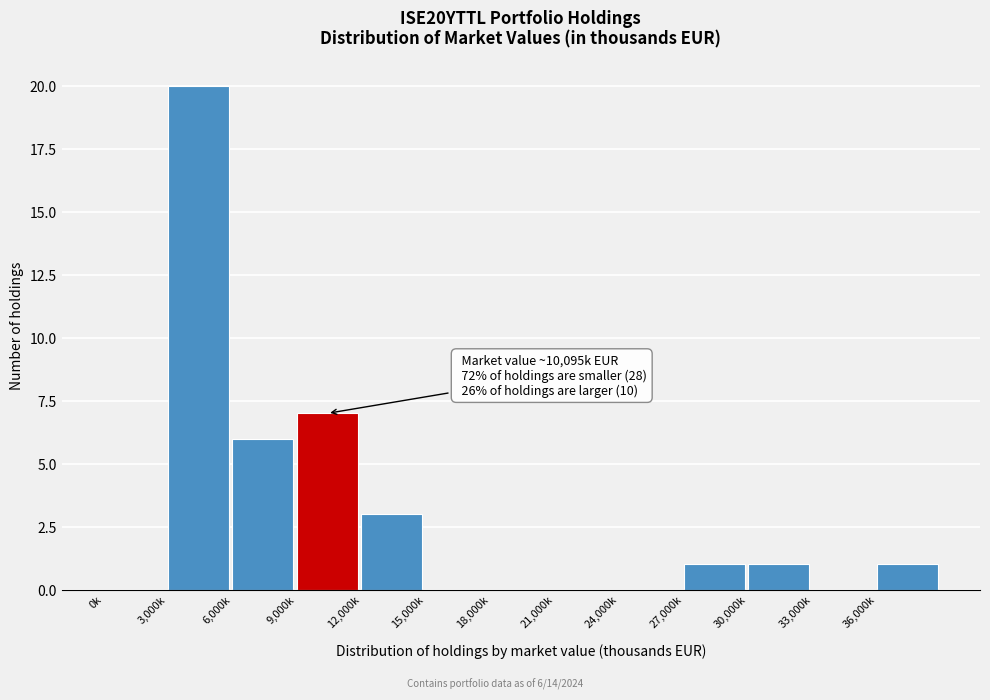

Reading right to left, list all the values displayed in this chart.

36,000k=1	33,000k=0	30,000k=1	27,000k=1	24,000k=0	21,000k=0	18,000k=0	15,000k=0	12,000k=3	9,000k=7	6,000k=6	3,000k=20	0k=0